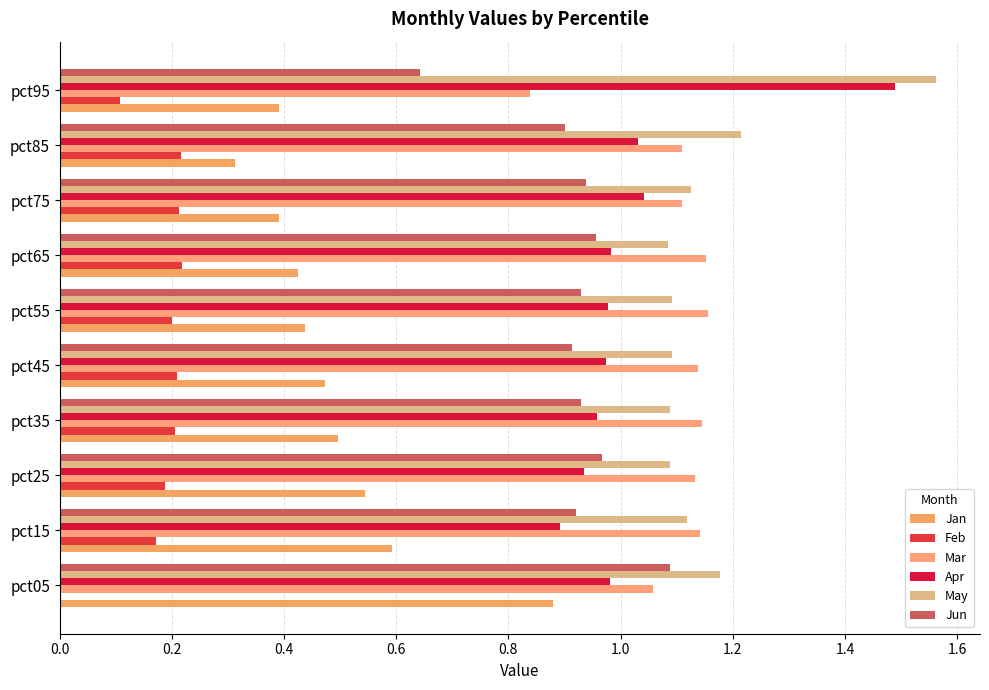

What is the average value of the Feb series?

0.2